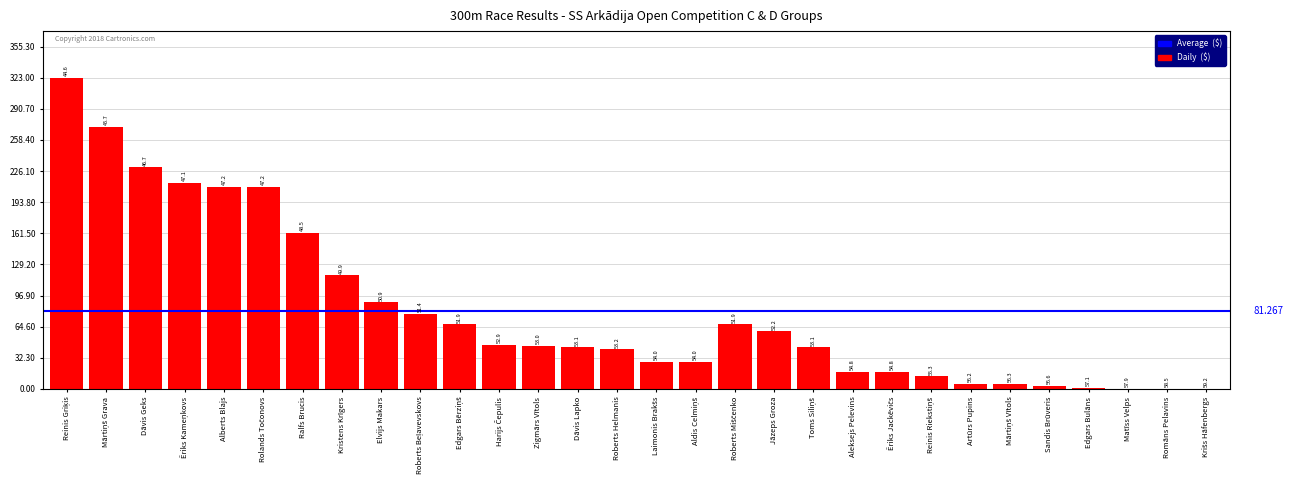

Are the bars horizontal?

No